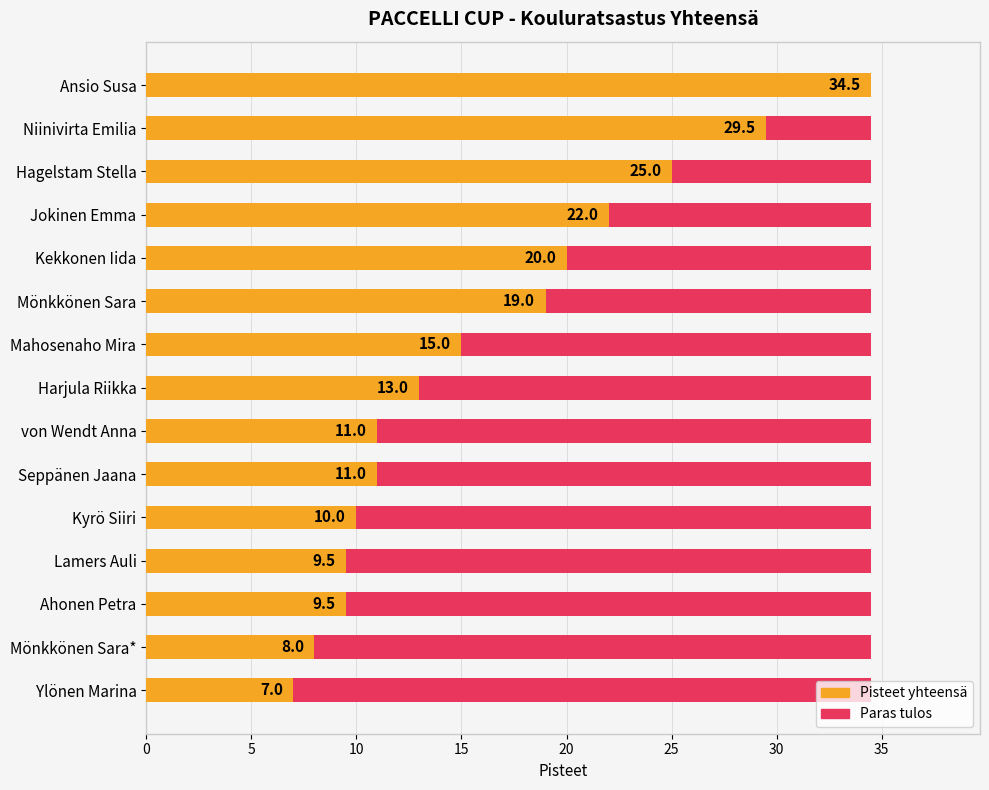

Is it true that Yhteensä pisteet equals 10.0 at Kyrö Siiri?

True